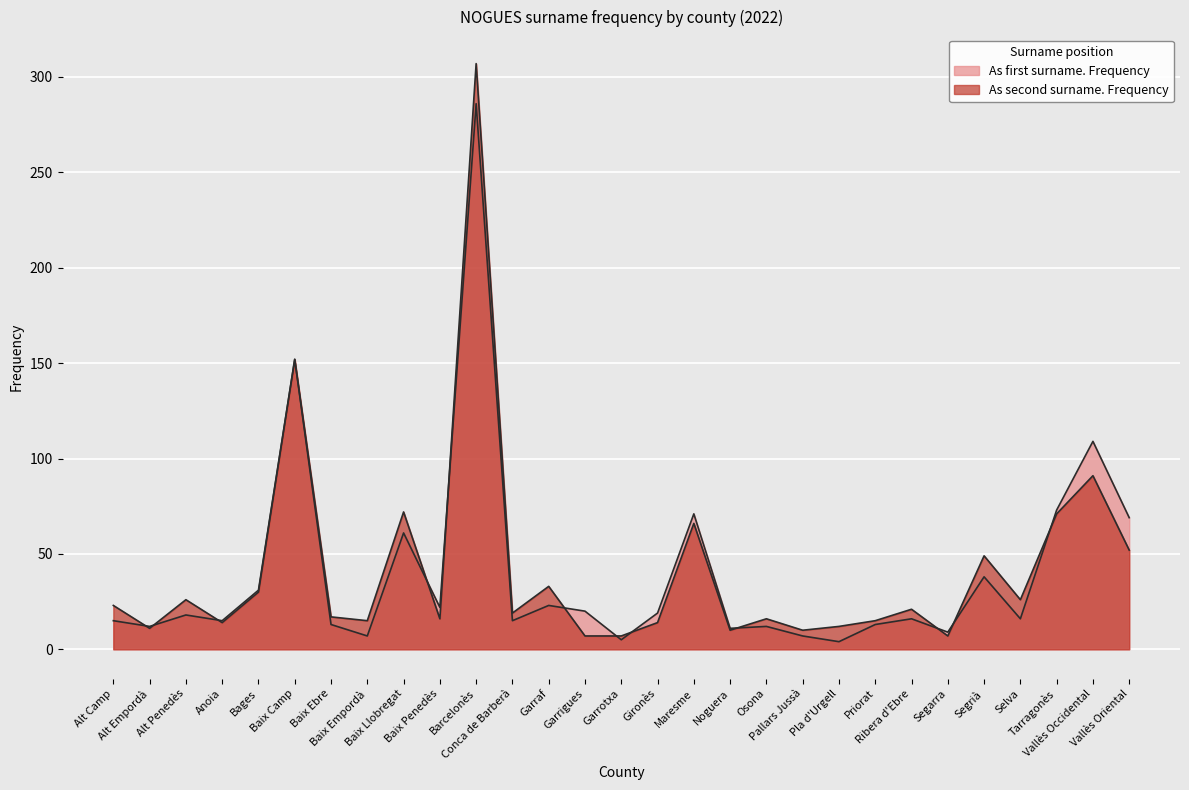

How many data points in As first surname. Frequency are less than 16?

13